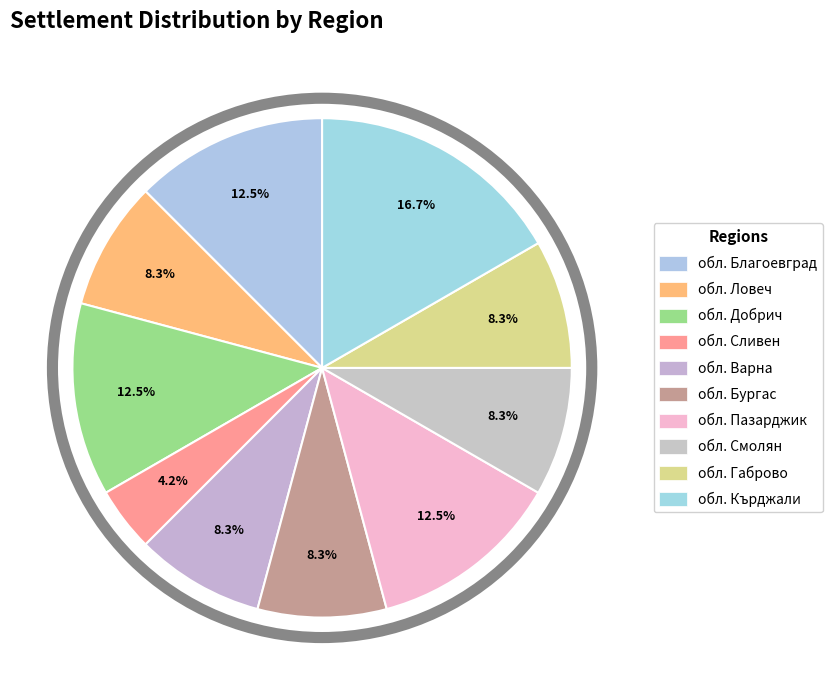

To the nearest percent, what is the combined percentage of обл. Бургас and обл. Добрич?

21%